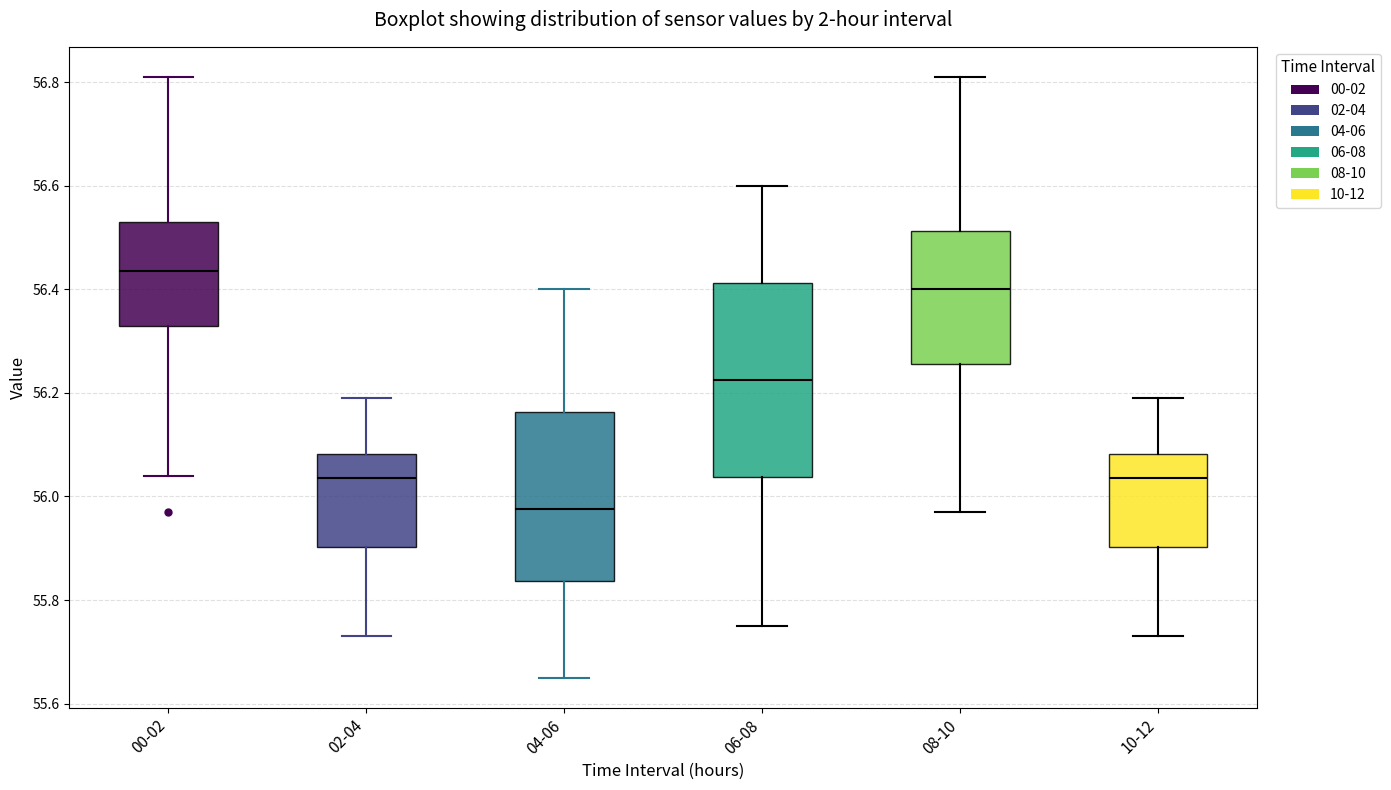

Comparing the boxes themselves (not the whiskers), which one is the tallest?

06-08